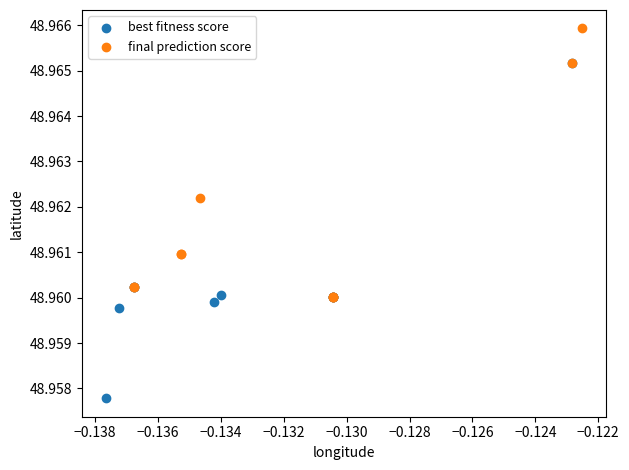

Which series reaches the maximum Y coordinate?

final prediction score